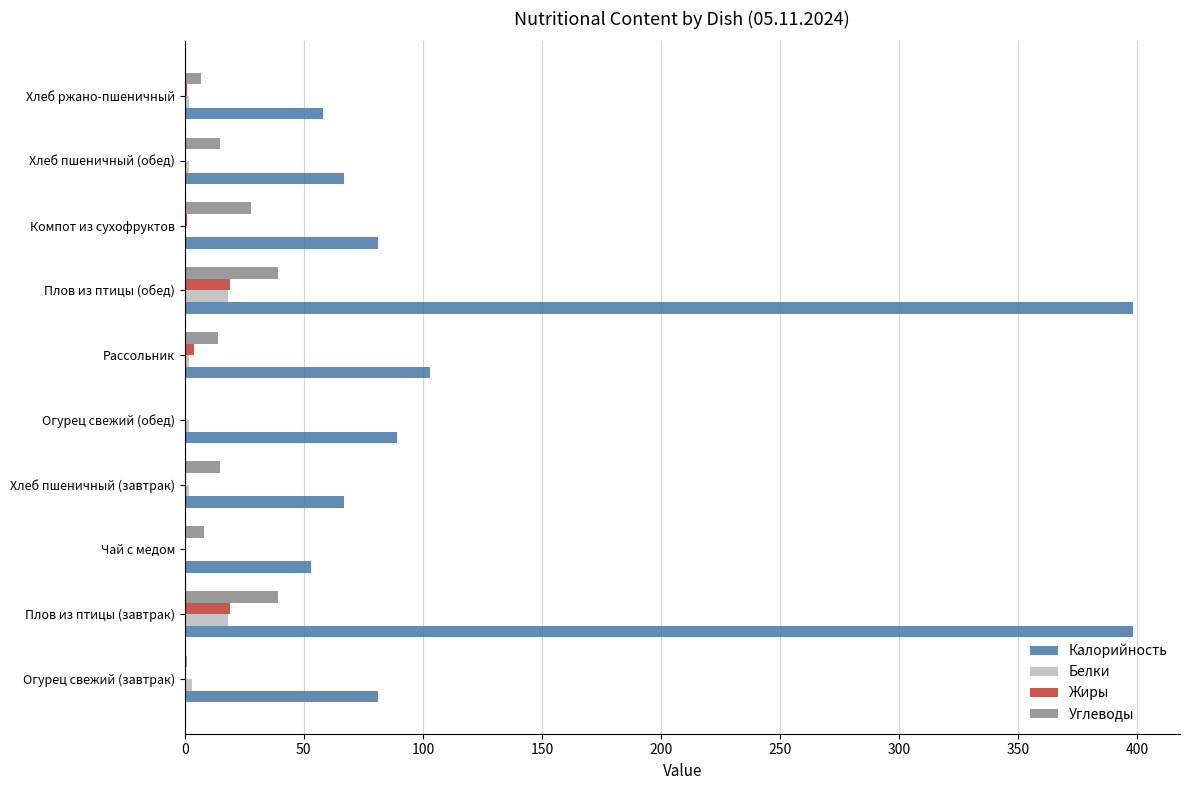

What is the approximate value of Углеводы at Плов из птицы (обед)?

39